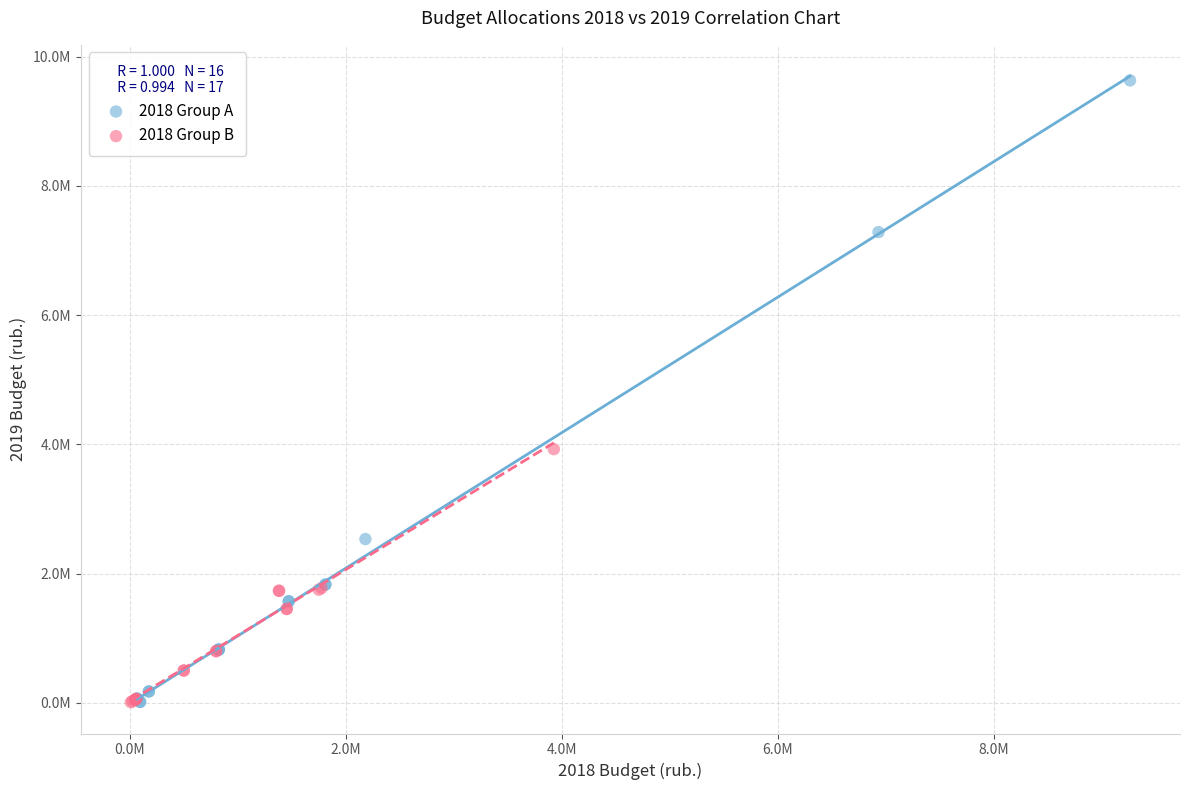

Which series contains the highest Y value?

2018 Group A